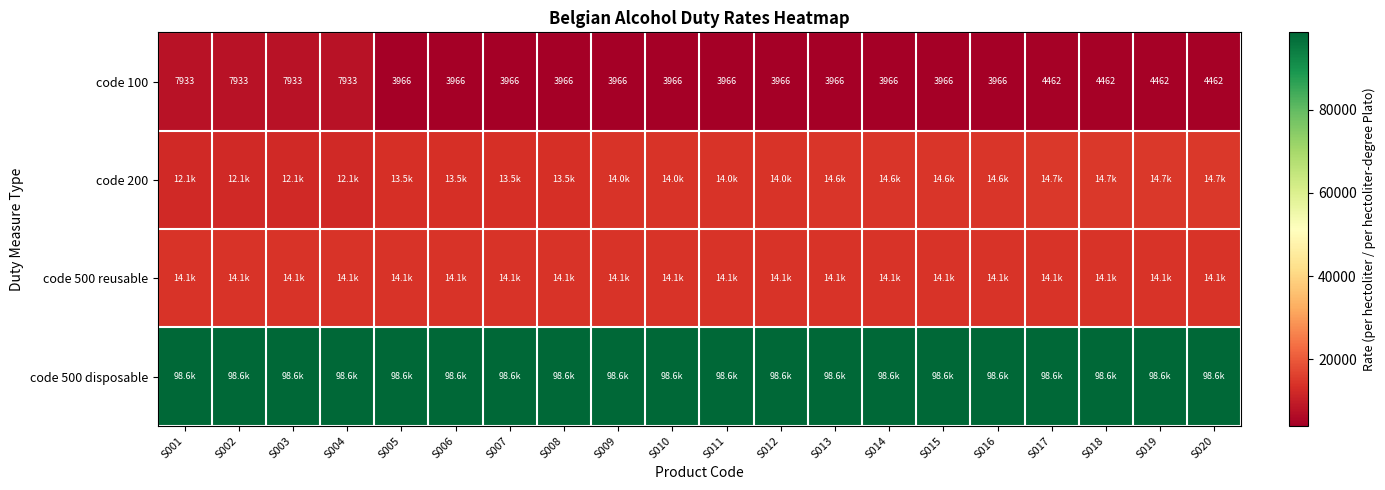

The value of code 100 at S009 is 3966. True or false?

True